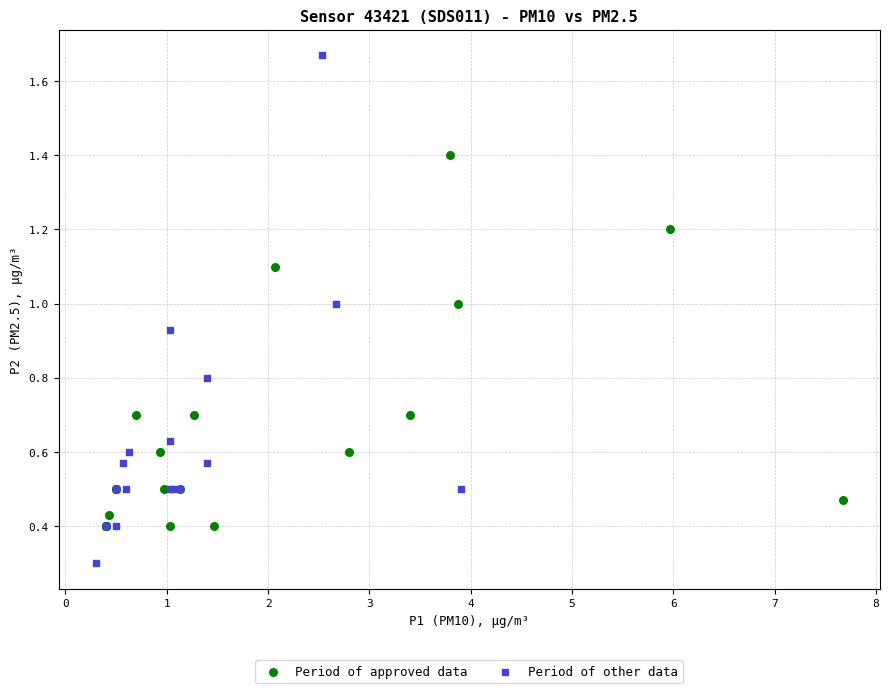

Which series has the widest spread of Y values?

Period of other data